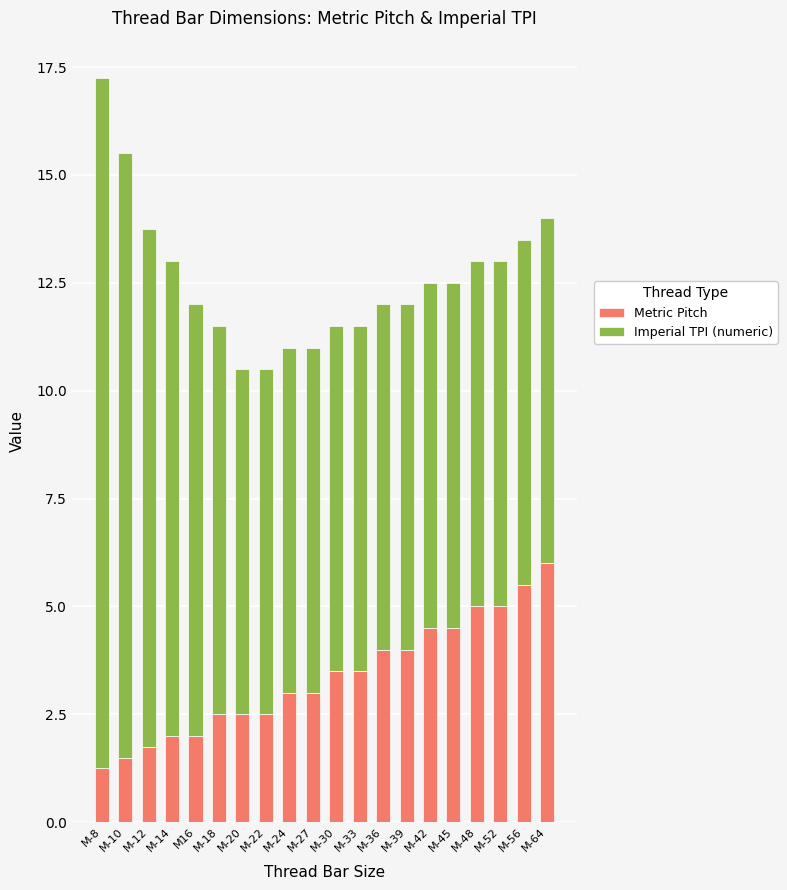

What is the sum of all Metric Pitch values?

67.5